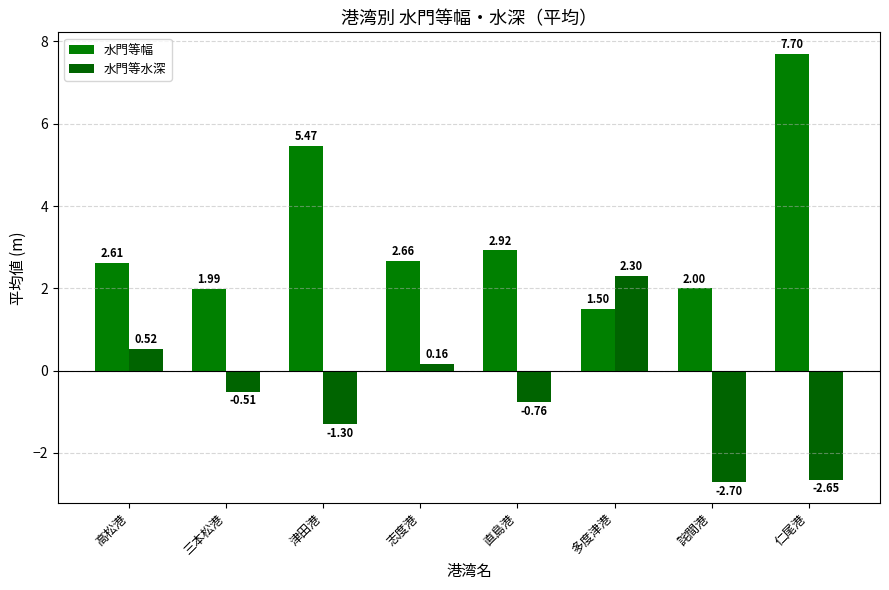

What is the sum of the 水門等水深 values at 詫間港 and 高松港?

-2.2